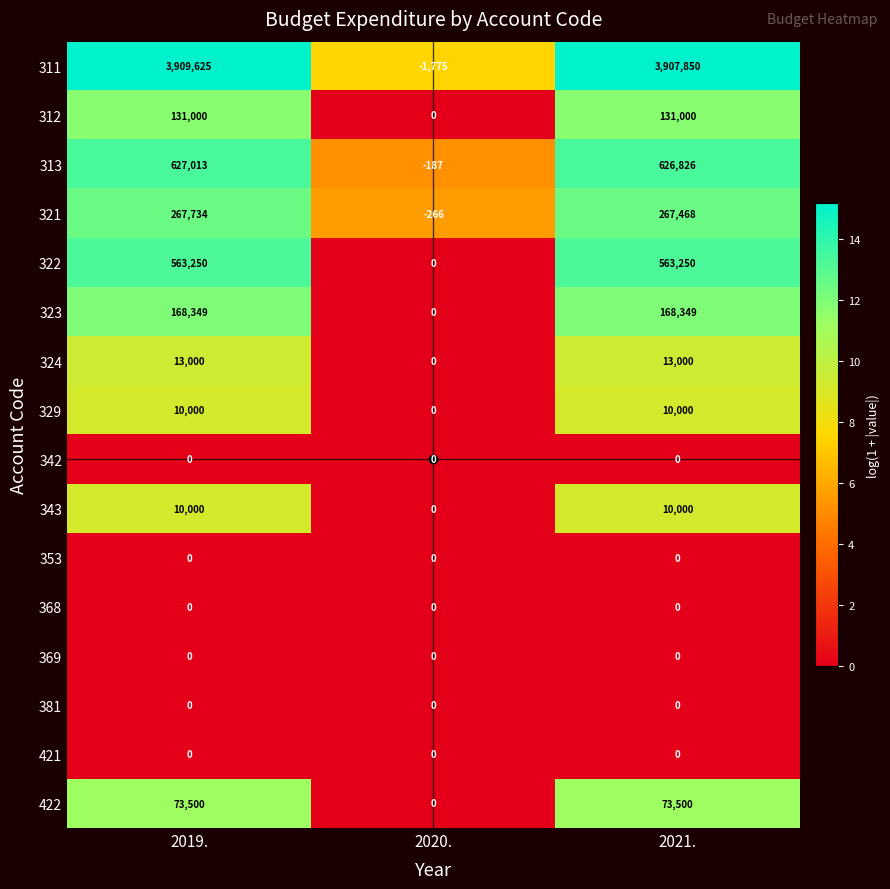

What is the average value of the 311 series?

2605233